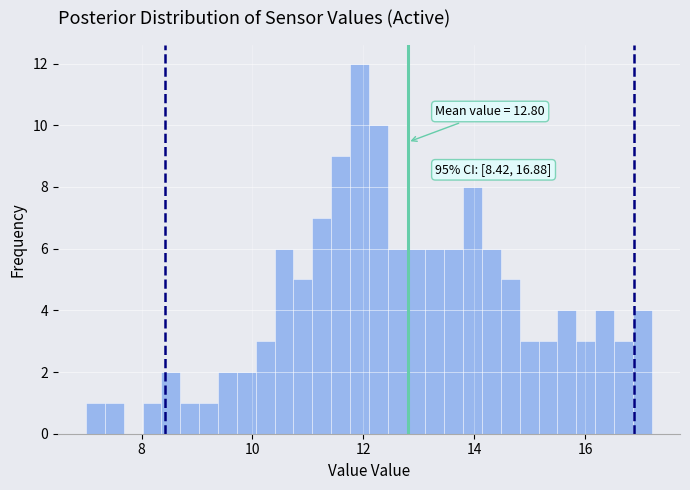

Around what value on the x-axis is the tallest bar? Give the approximate position of its centre, as read against the axis.

12.0